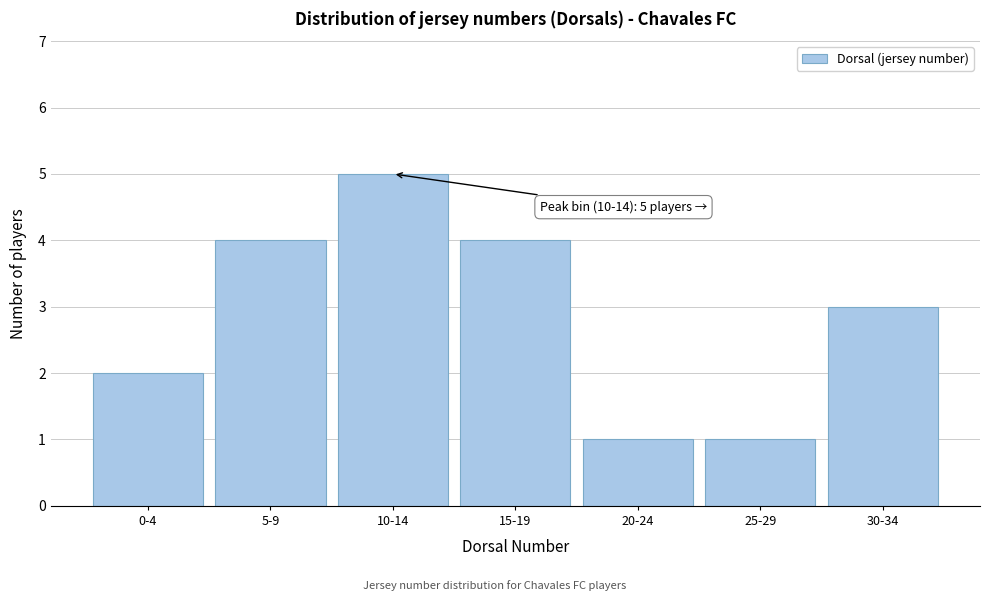

Reading left to right, what are all the values shown in this chart?

2	4	5	4	1	1	3